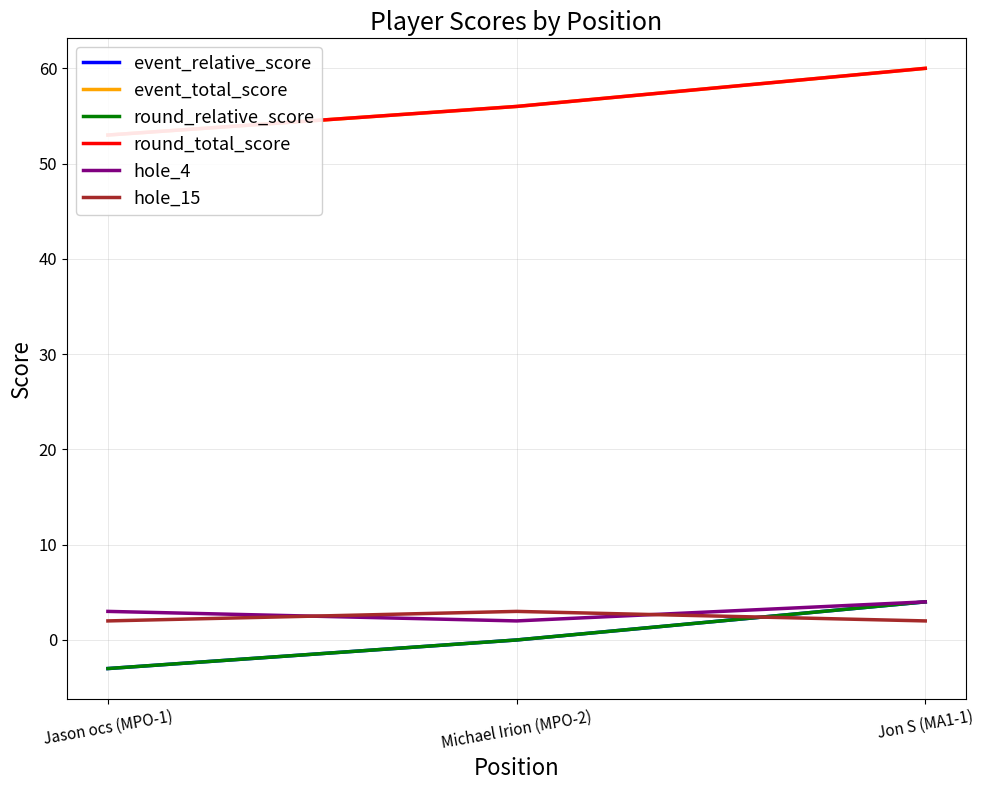

List the series in order of their peak value, lowest first.

hole_15, event_relative_score, round_relative_score, hole_4, event_total_score, round_total_score